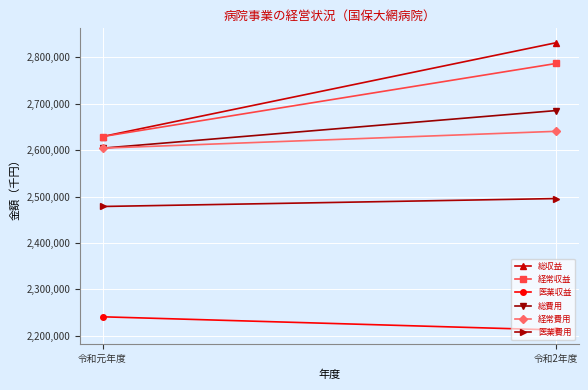

The 医業費用 series shows 2478519 at 令和元年度. True or false?

True